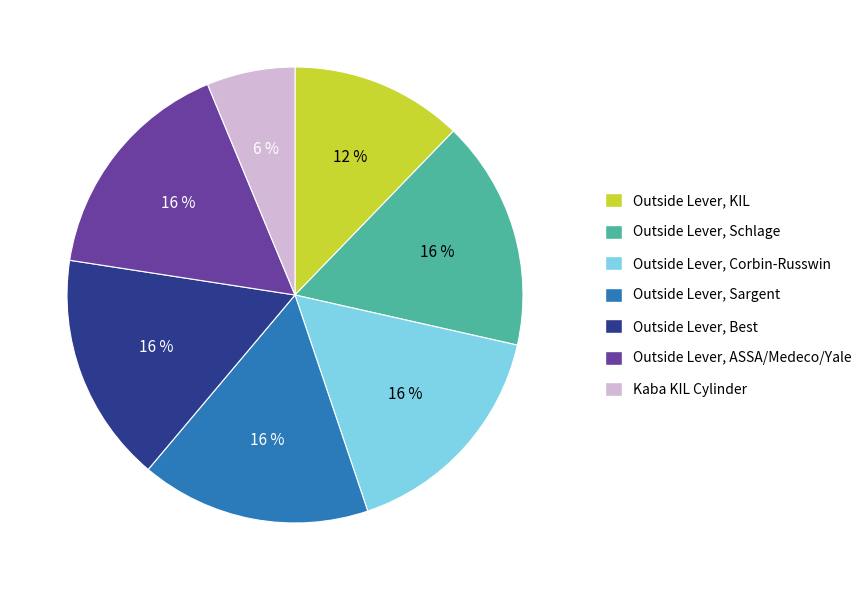

Which has a higher value, Outside Lever, Sargent or Kaba KIL Cylinder?

Outside Lever, Sargent